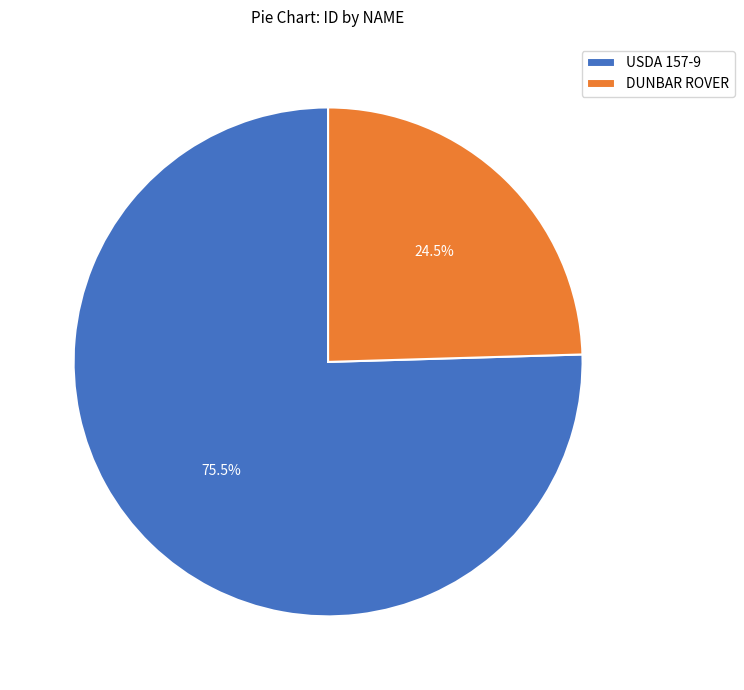

Does DUNBAR ROVER represent more than half of the total?

No